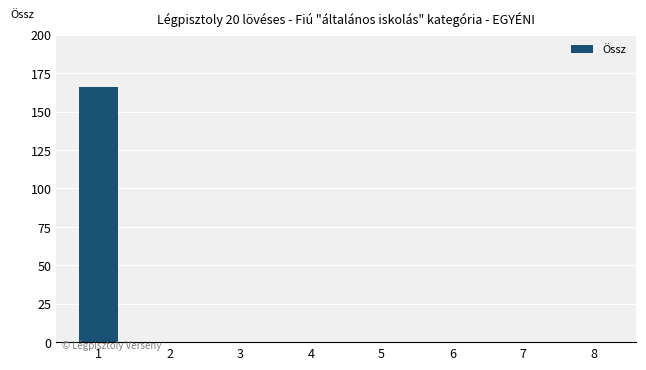

The chart shows a value of 0 at 8. True or false?

True